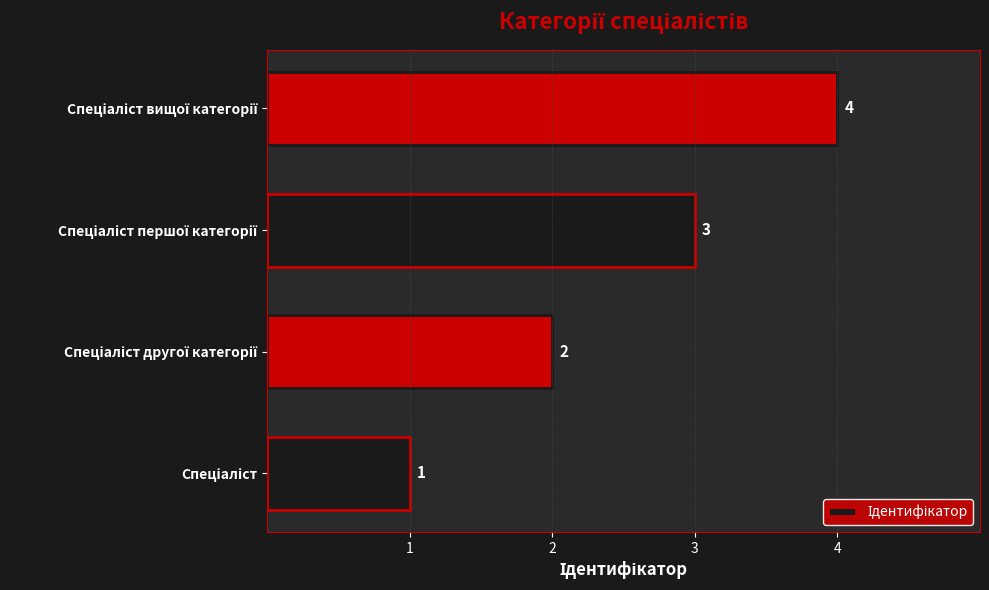

What is the difference between the maximum and minimum values?

3